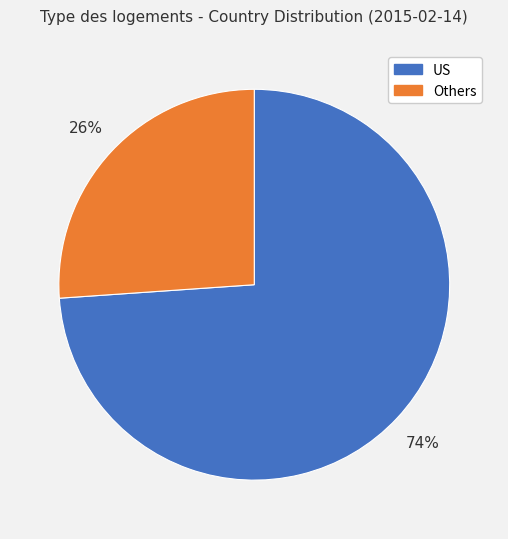

How many slices are in this pie chart?

2